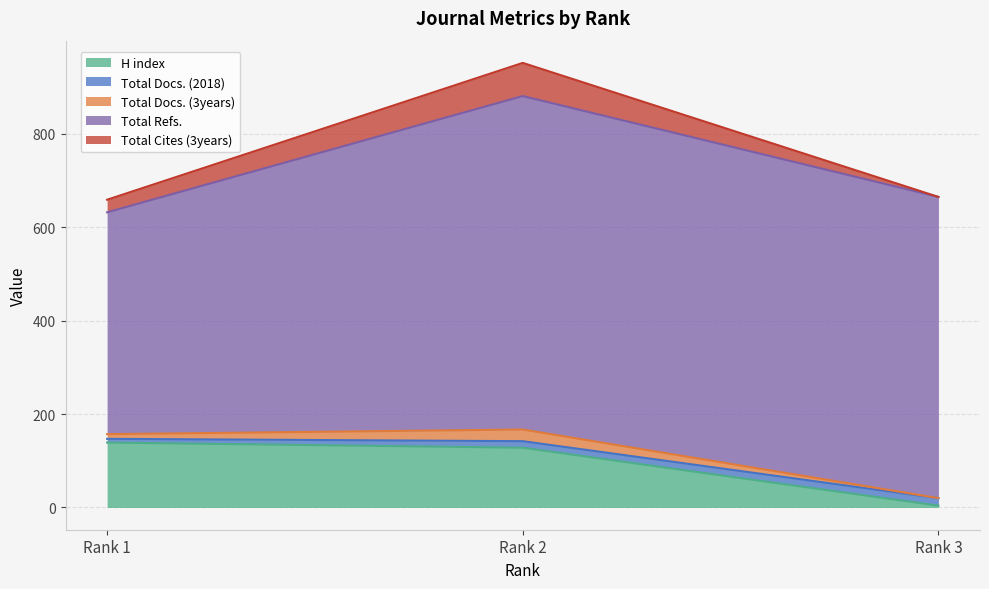

Which has a higher value, Rank 3 or Rank 2?

Rank 2